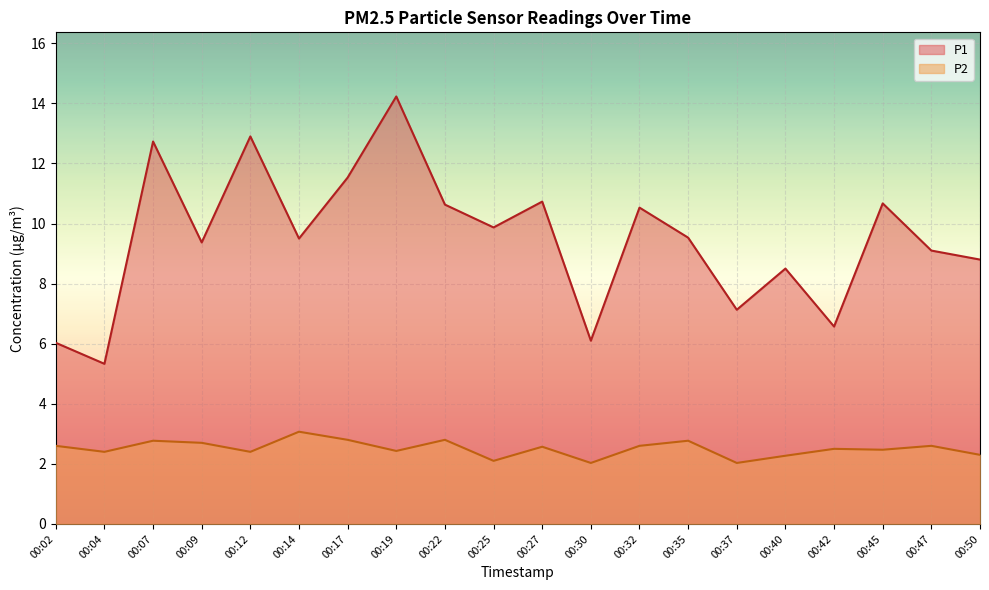

What is the total value across all series at 00:37?

9.2